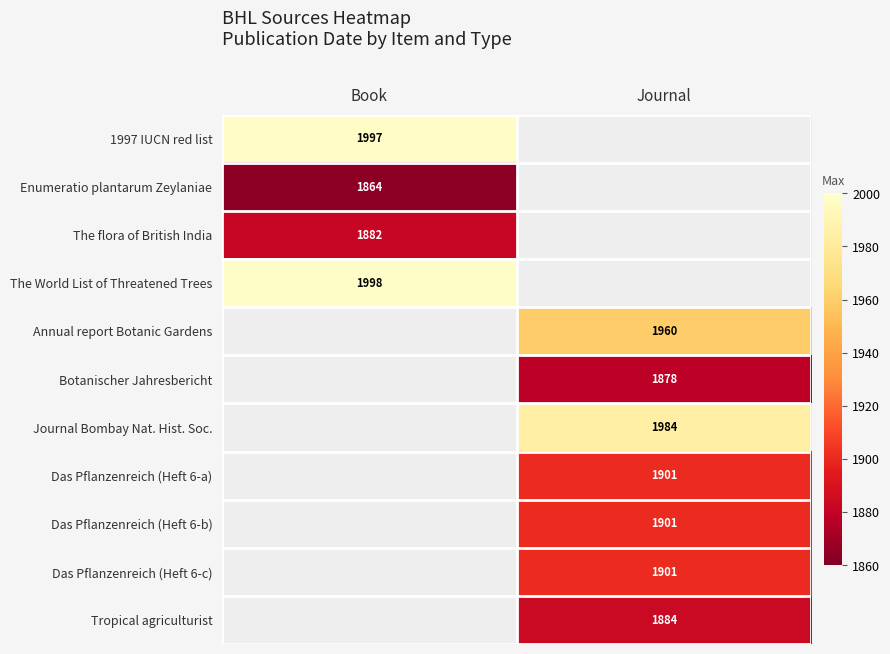

True or false: Botanischer Jahresbericht has a value of 1130 at Journal.

False